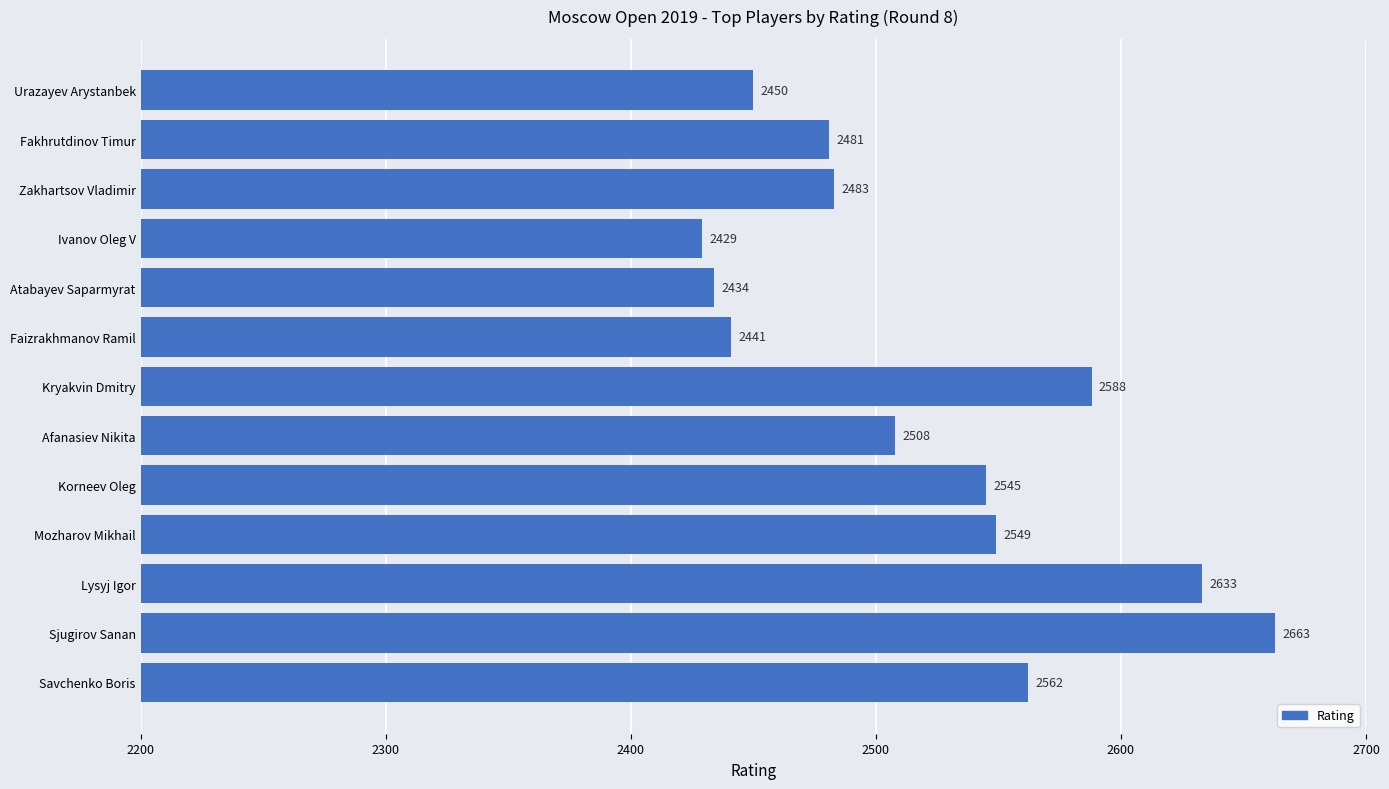

What is the approximate value at Ivanov Oleg V, to the nearest 10?

2430